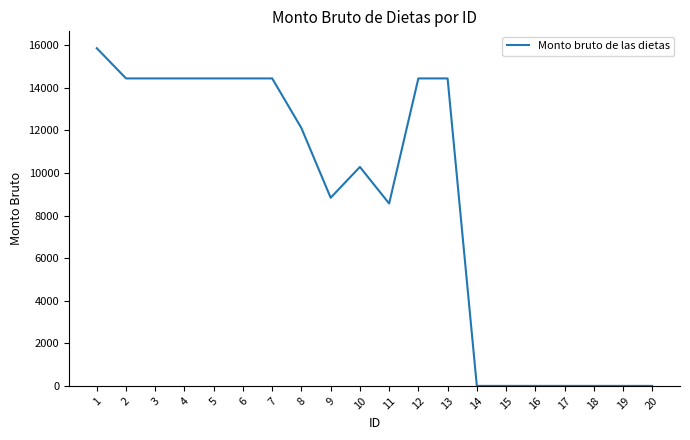

What is the maximum value shown in the chart?

15861